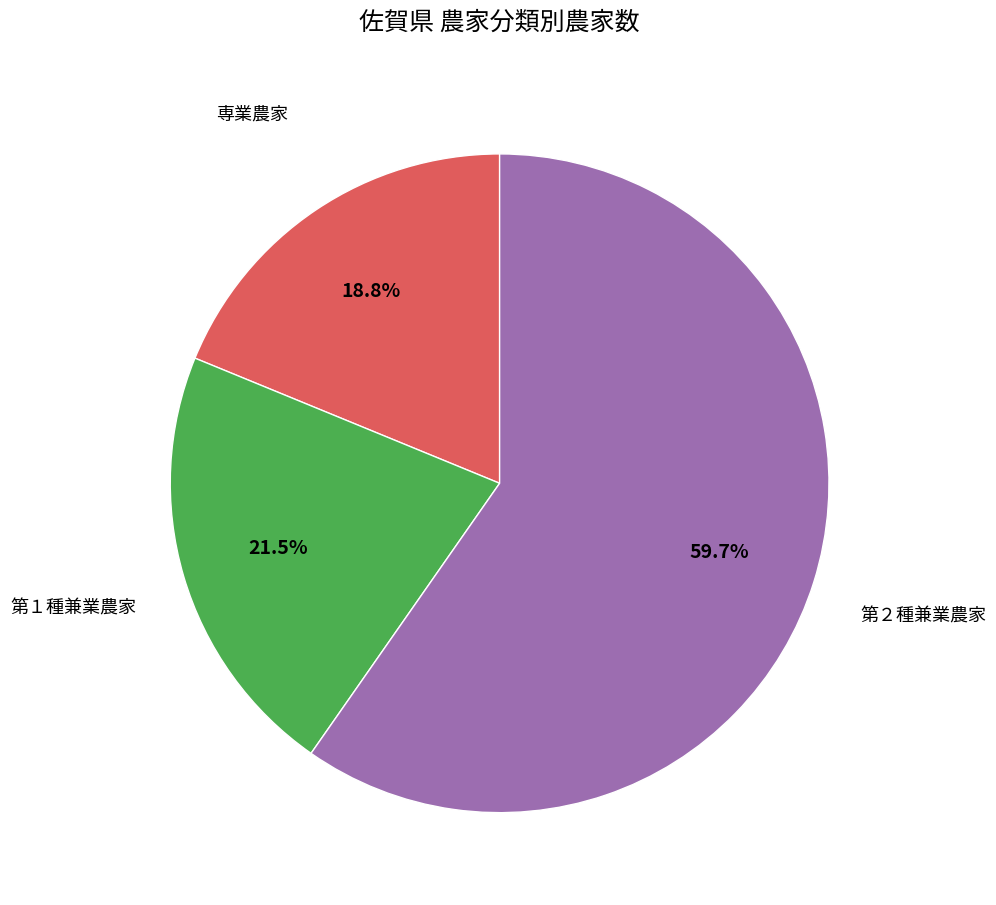

To the nearest percent, what is the difference between the largest and smallest slice percentages?

41%